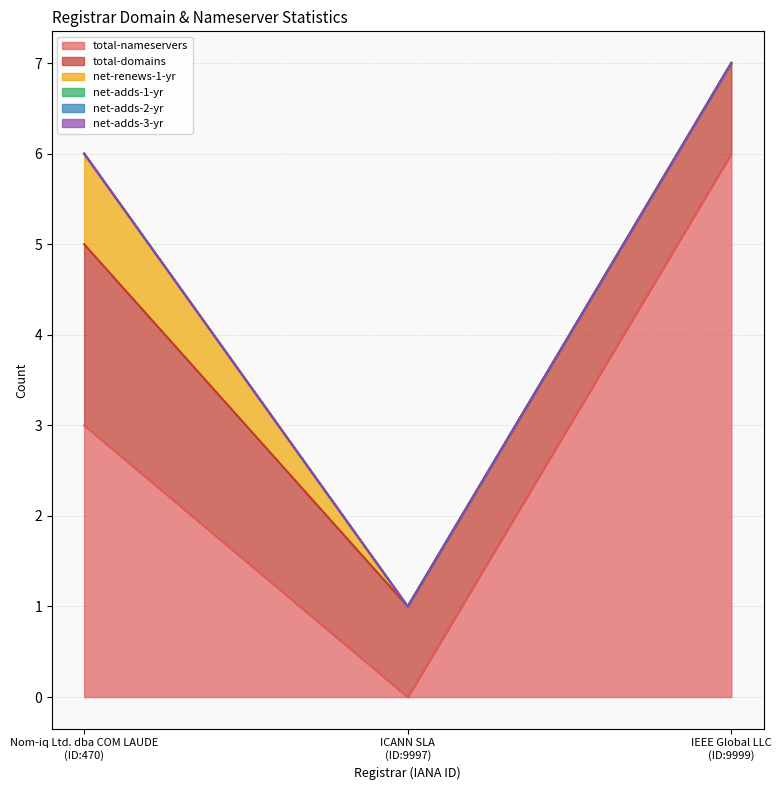

Count the total-domains values in the range 1 to 2.

3